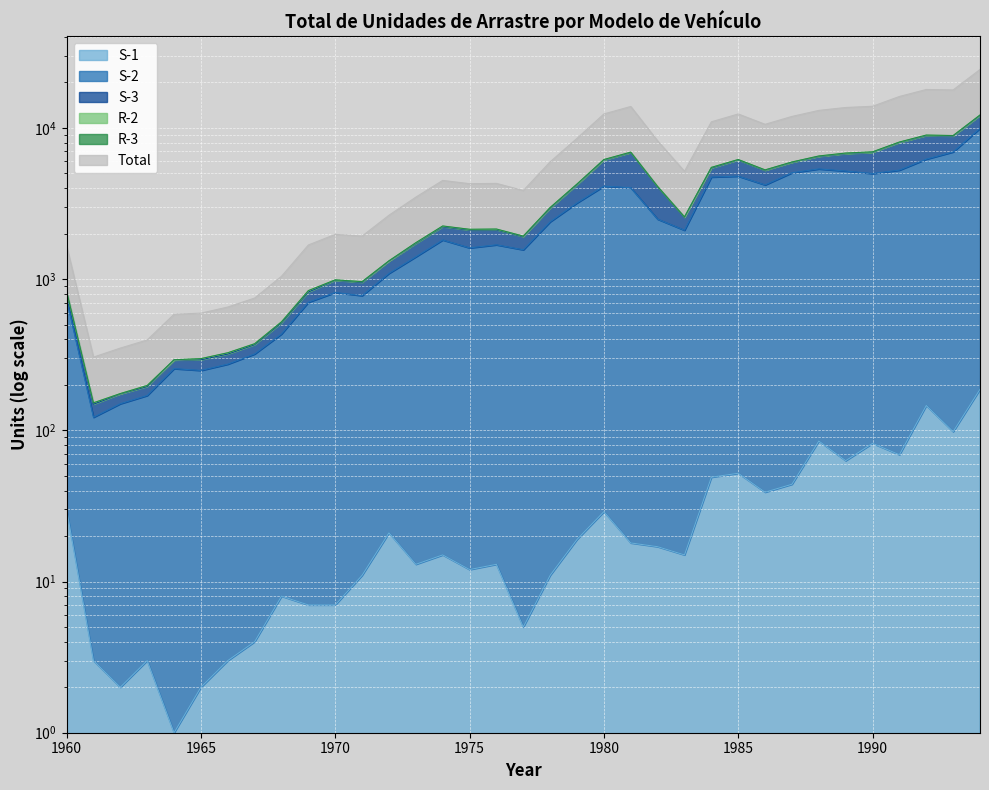

At which category is the sum across all series the highest?

1994